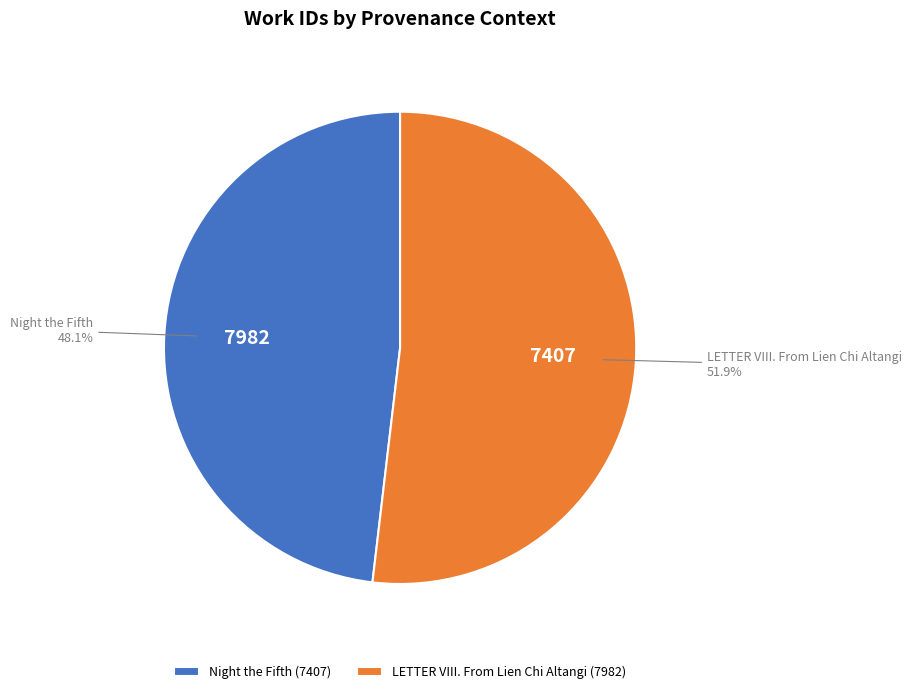

To the nearest percent, what is the difference between the LETTER VIII. From Lien Chi Altangi and Night the Fifth slice percentages?

4%